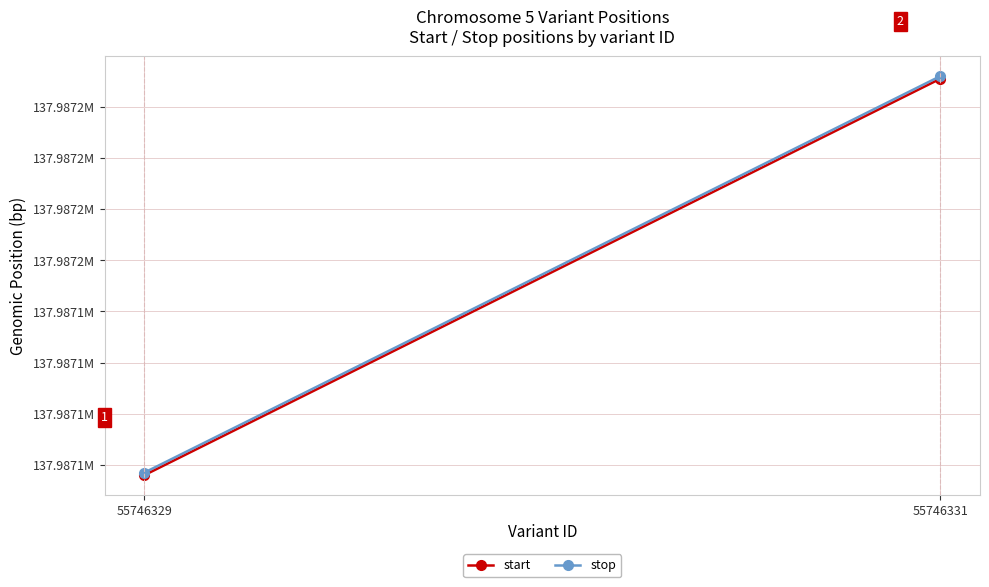

Which label corresponds to the smallest value in the chart?

55746329